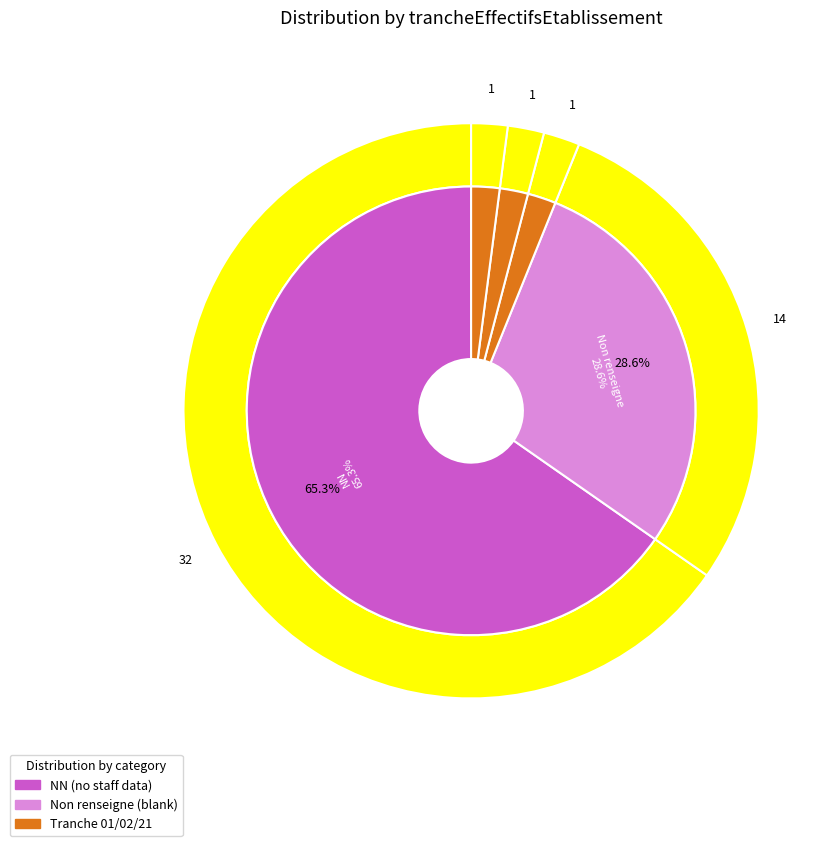

Is it true that 02 is 2% of the pie?

True